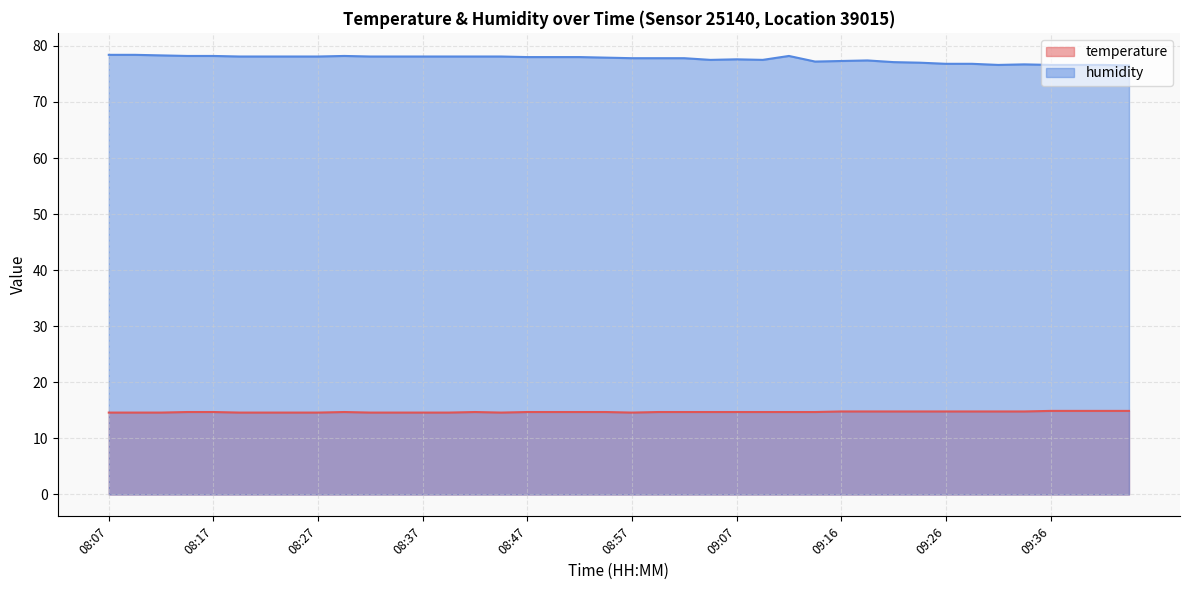

True or false: humidity has more than 1 points higher than both neighbors.

True